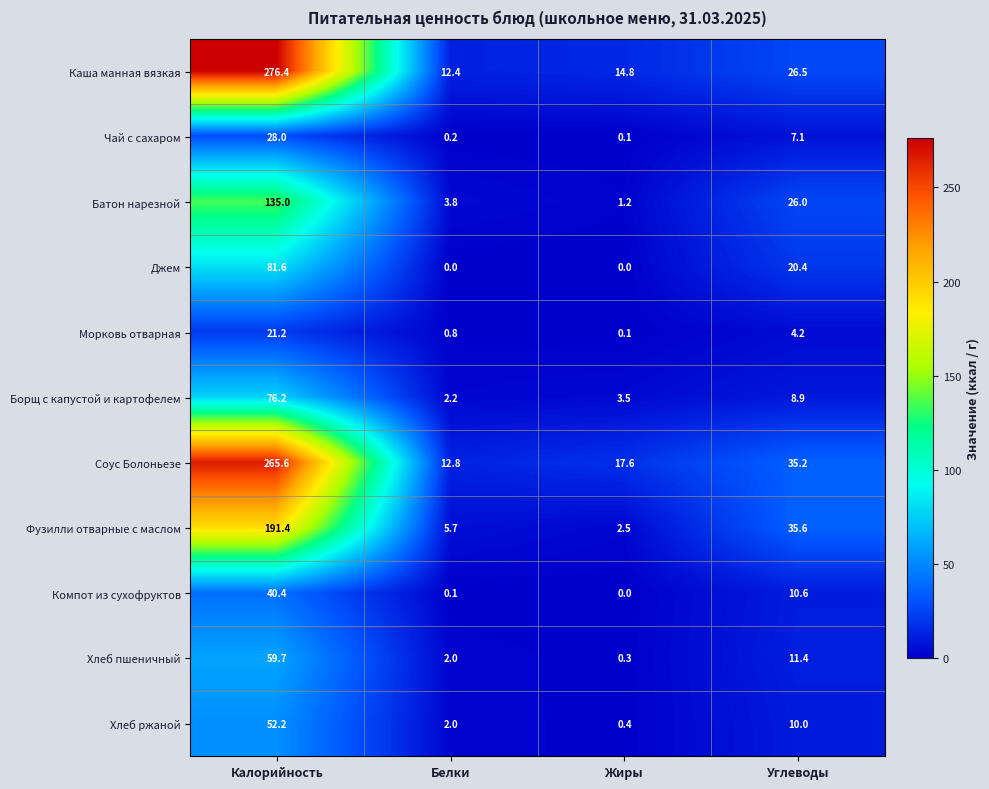

Rank the categories by Компот из сухофруктов value from lowest to highest.

Жиры, Белки, Углеводы, Калорийность